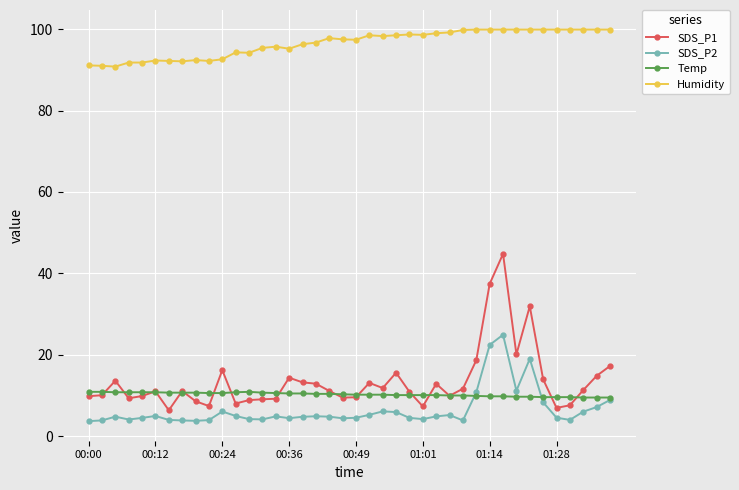

True or false: SDS_P2 and SDS_P1 cross at least once.

False